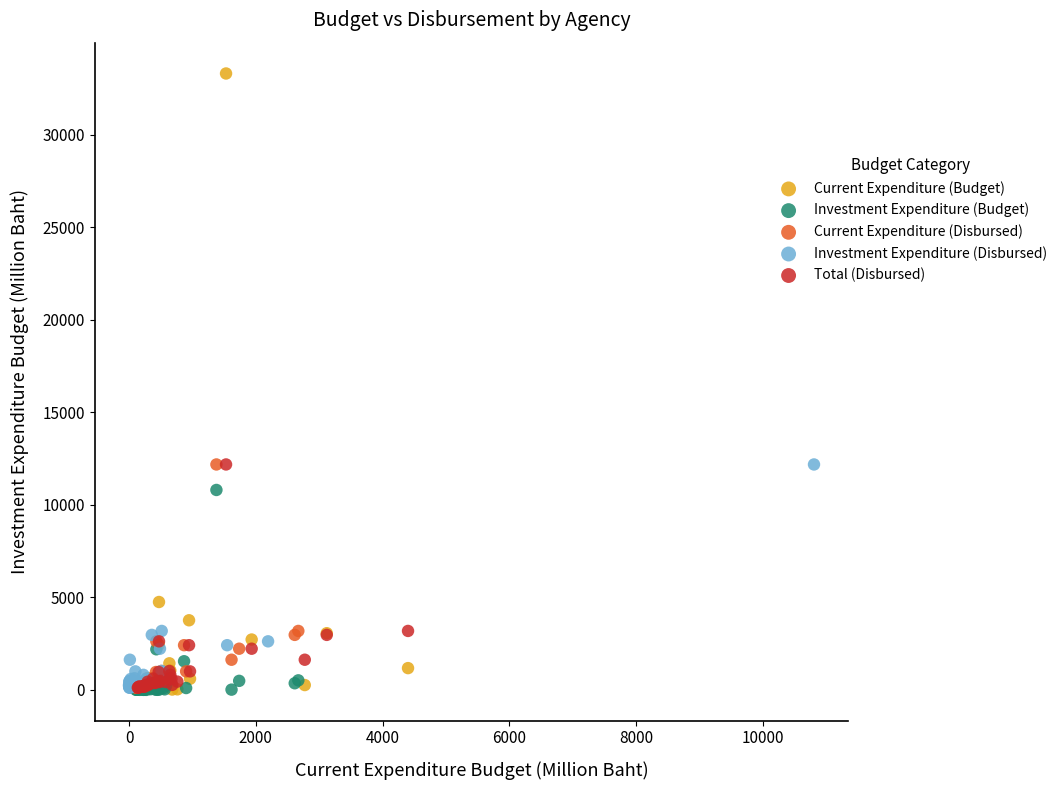

Which series has the widest spread of Y values?

Current Expenditure (Budget)